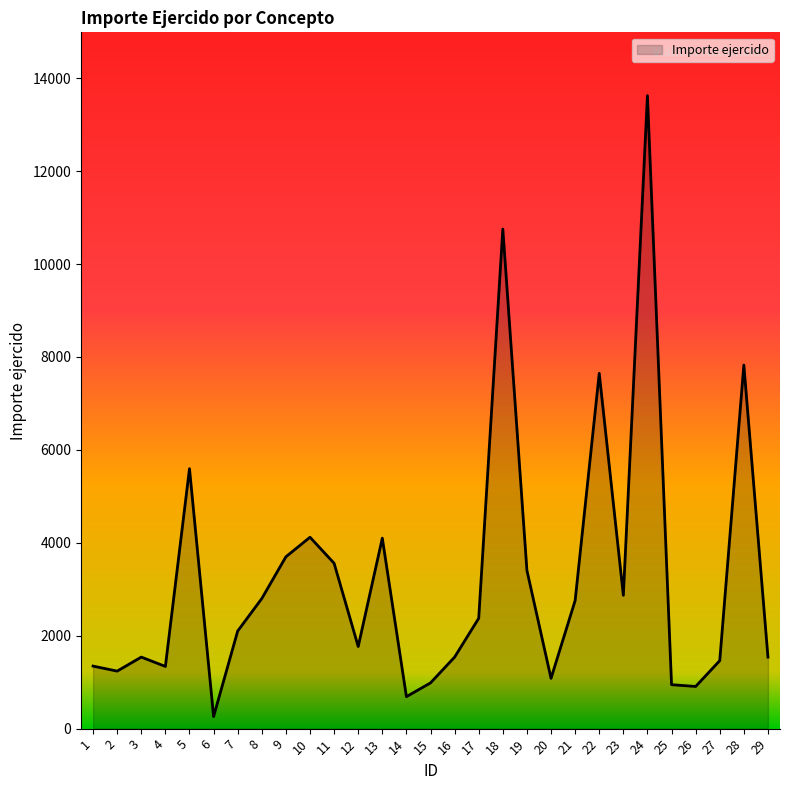

Which has a higher value, 21 or 13?

13